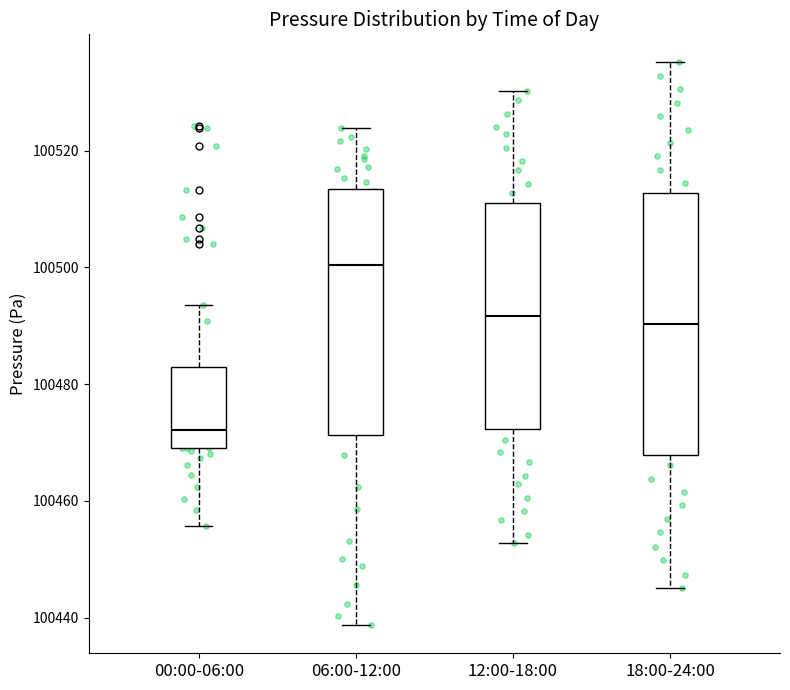

Reading left to right, read every box against the y-axis: the position of its median line, the range the box covers, and the ends of its whiskers. The values are not printed on the chart, so give them approximately, as read against the axis.

00:00-06:00: median 100472, box 100470 to 100482, whiskers 100456 to 100494
06:00-12:00: median 100500, box 100472 to 100514, whiskers 100438 to 100524
12:00-18:00: median 100492, box 100472 to 100512, whiskers 100452 to 100530
18:00-24:00: median 100490, box 100468 to 100512, whiskers 100446 to 100536